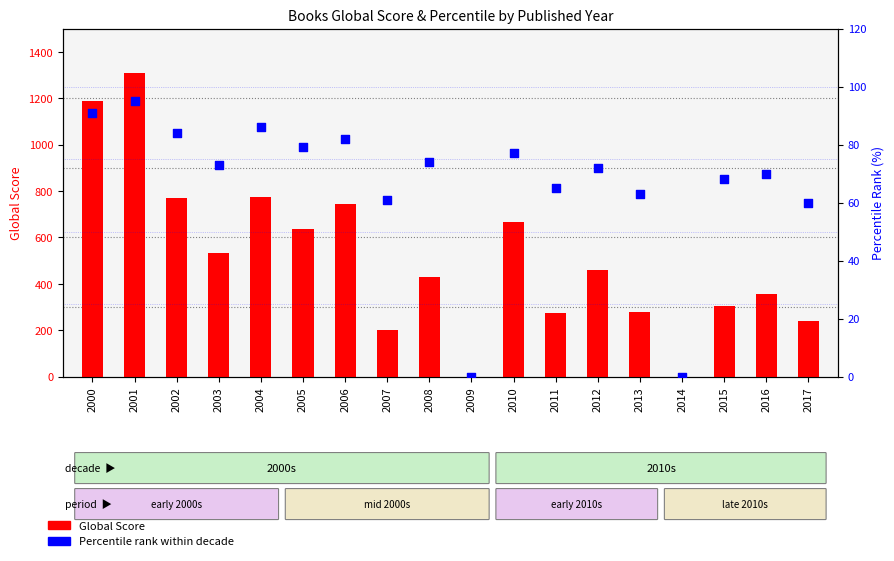

At which category is the sum across all series the highest?

2001